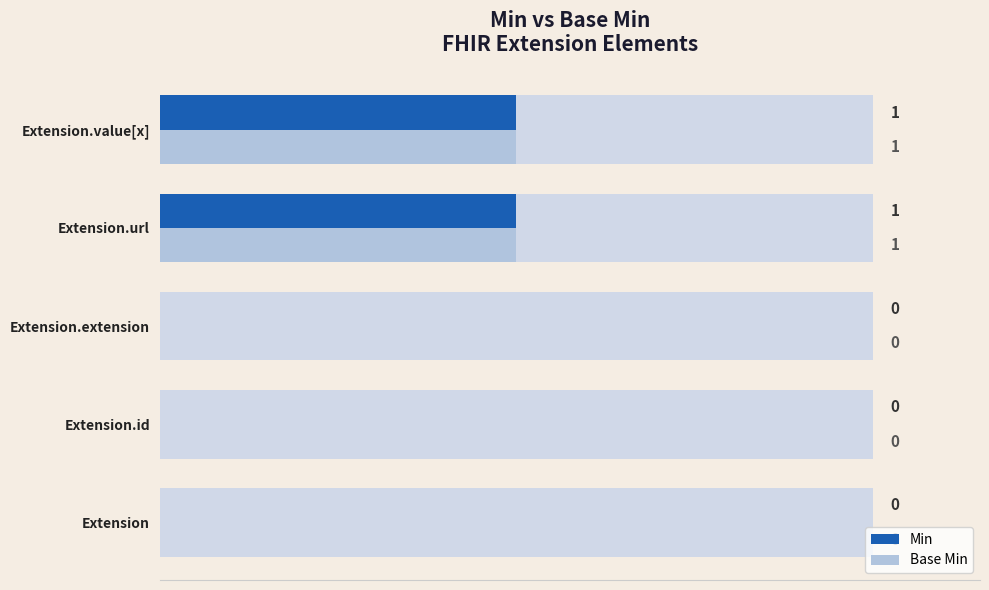

Reading left to right, what are all the values shown in this chart?

Min: 0	0	0	1	1
Base Min: 0	0	0	1	1